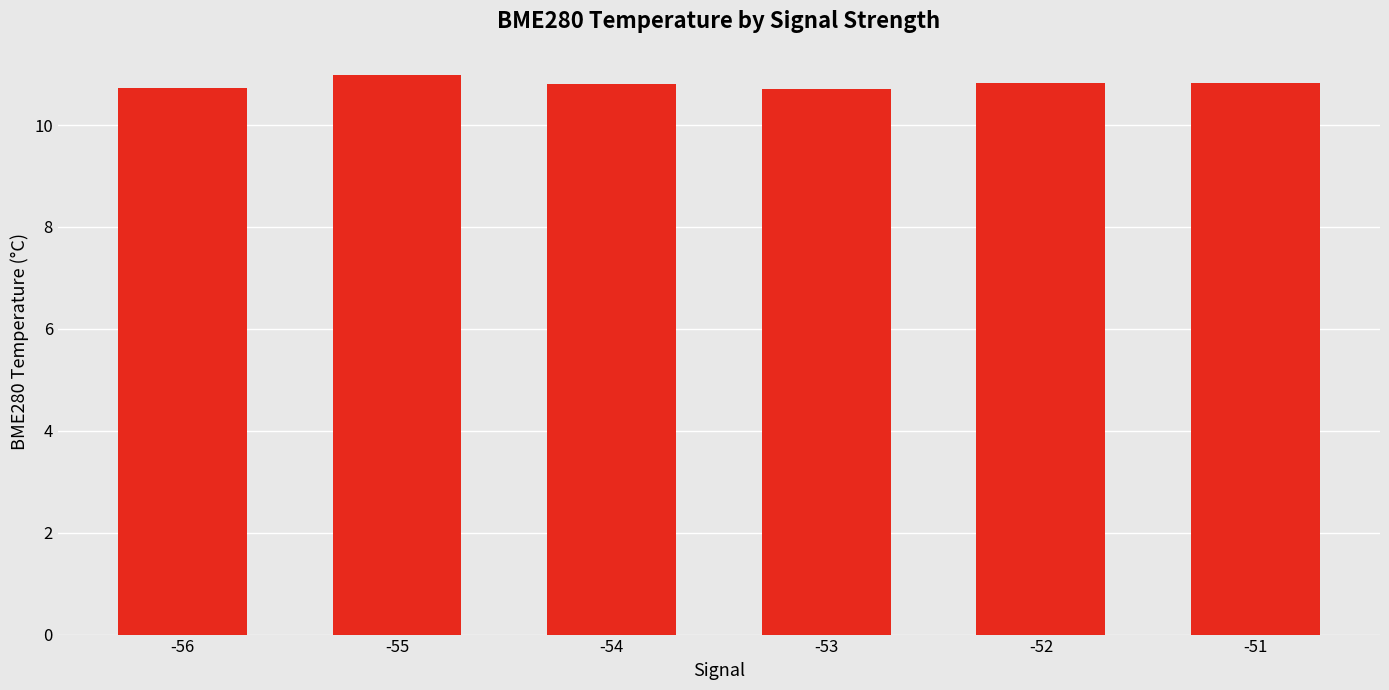

True or false: the data shows 3.4 at -51.

False